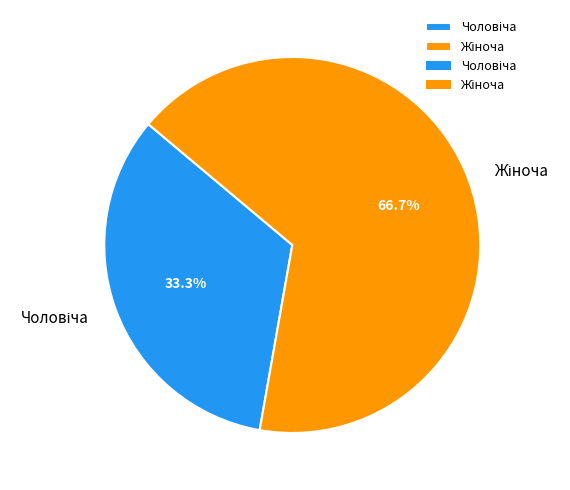

Is there any slice that represents more than half of the pie?

Yes